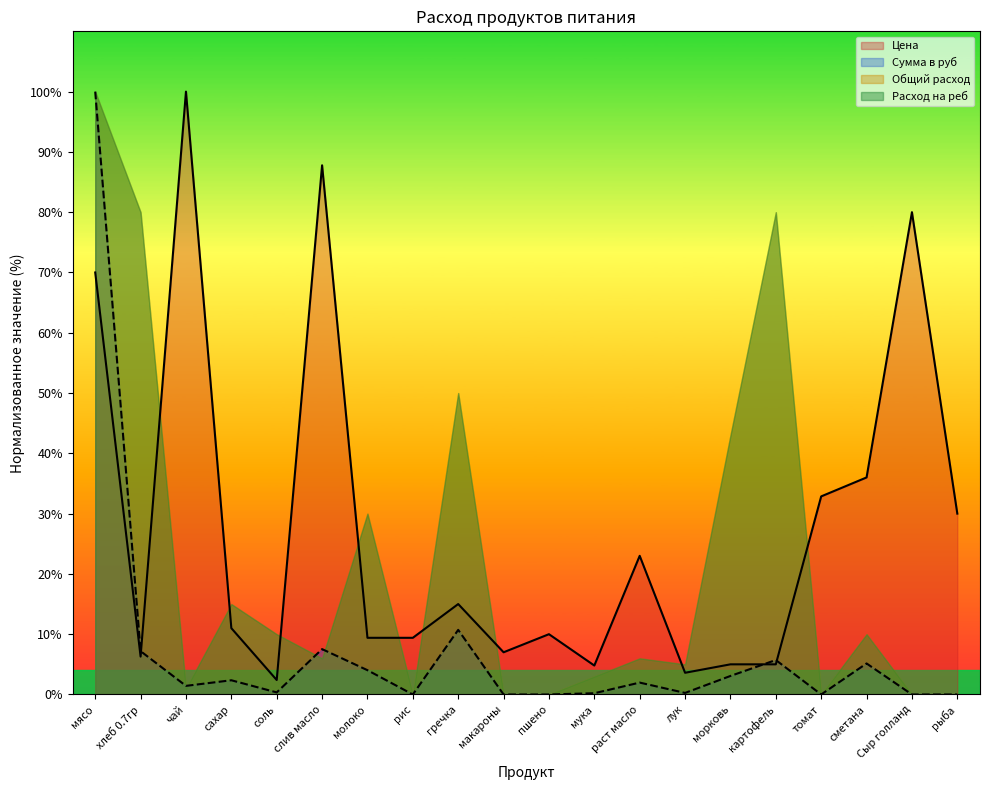

What is the sum of all Цена values?

548.5